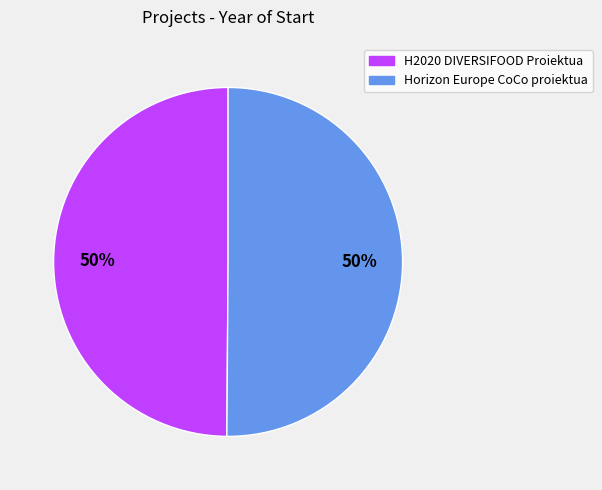

To the nearest percent, what is the average slice percentage?

50%